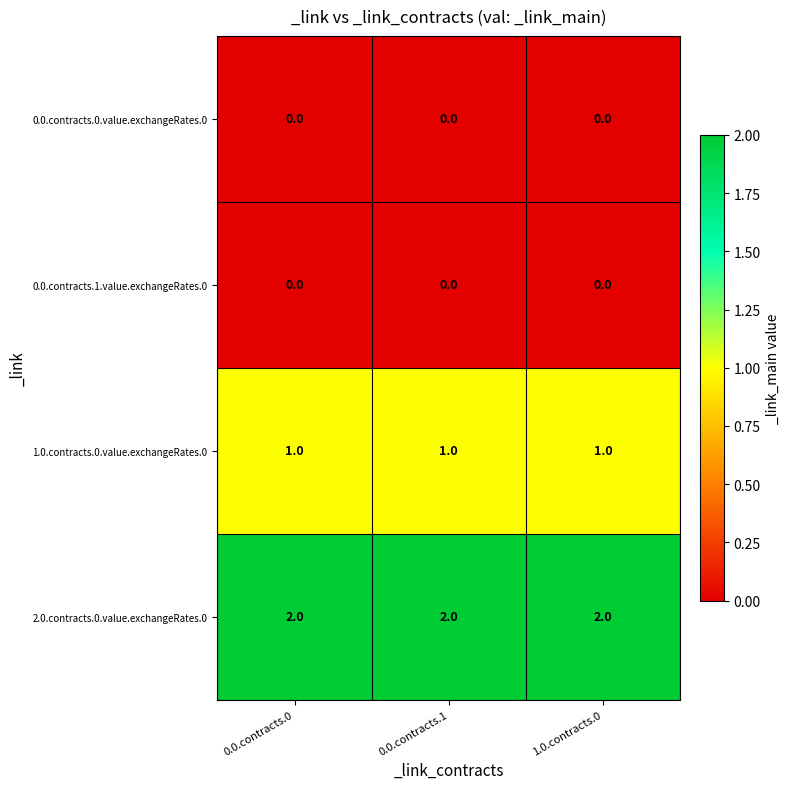

What is the difference between the highest and lowest values at 0.0.contracts.0?

2